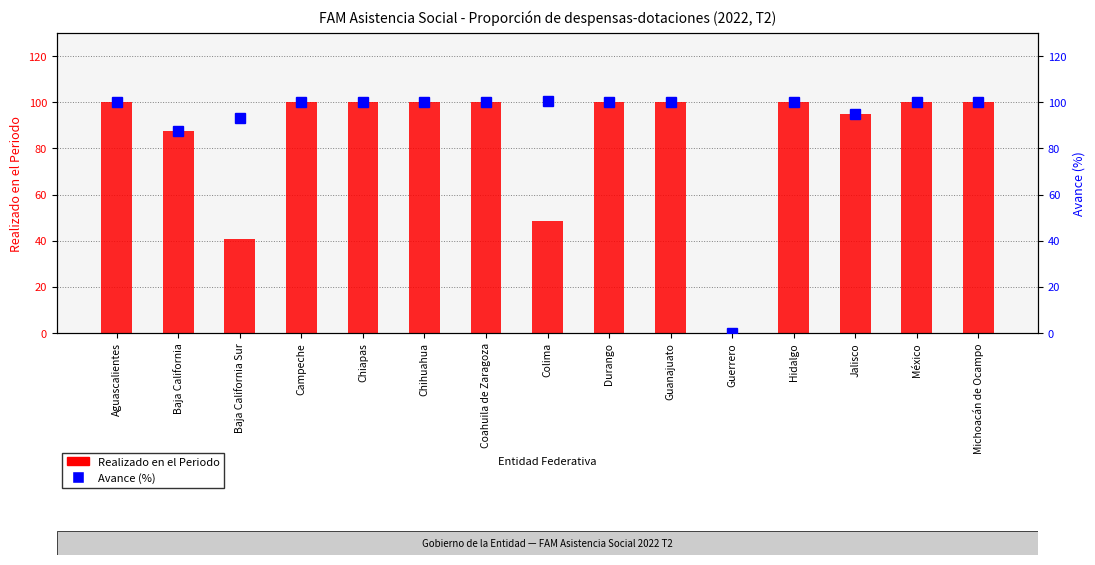

Reading right to left, list all the values displayed in this chart.

Realizado en el Periodo: Michoacán de Ocampo=100.0	México=100.0	Jalisco=94.9	Hidalgo=100.0	Guerrero=0.0	Guanajuato=100.0	Durango=100.0	Colima=48.5	Coahuila de Zaragoza=100.0	Chihuahua=100.0	Chiapas=100.0	Campeche=100.0	Baja California Sur=40.6	Baja California=87.5	Aguascalientes=100.0
Avance (%): Michoacán de Ocampo=100.0	México=100.0	Jalisco=94.8	Hidalgo=100.0	Guerrero=0.0	Guanajuato=100.0	Durango=100.0	Colima=100.3	Coahuila de Zaragoza=100.0	Chihuahua=100.0	Chiapas=100.0	Campeche=100.0	Baja California Sur=93.0	Baja California=87.5	Aguascalientes=100.0